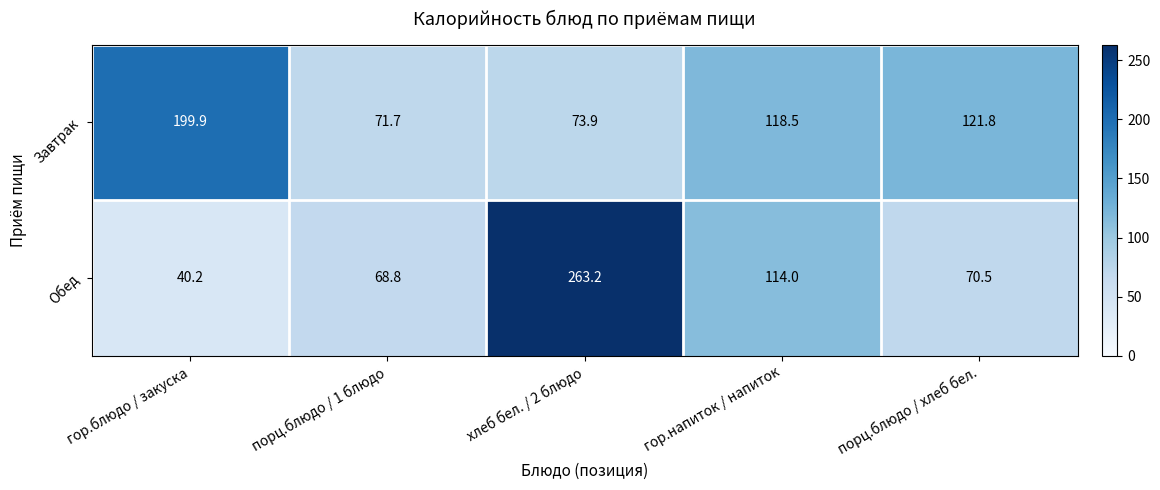

How many values in the Обед series are below 70?

2